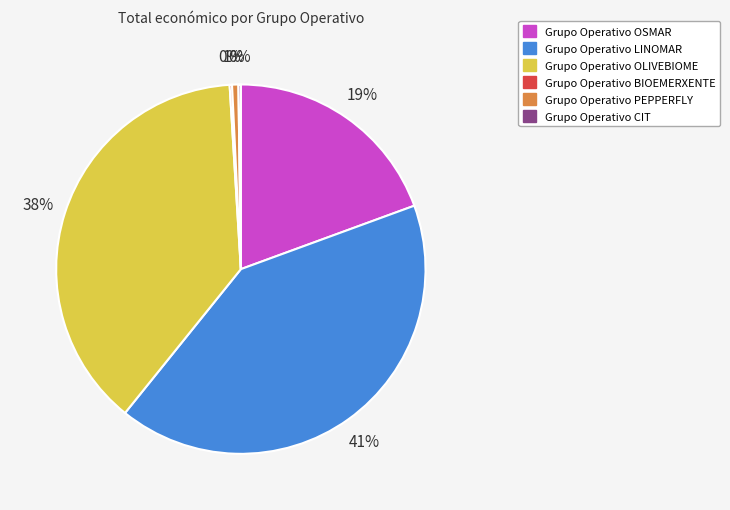

Which category has the biggest portion of the pie?

Grupo Operativo LINOMAR